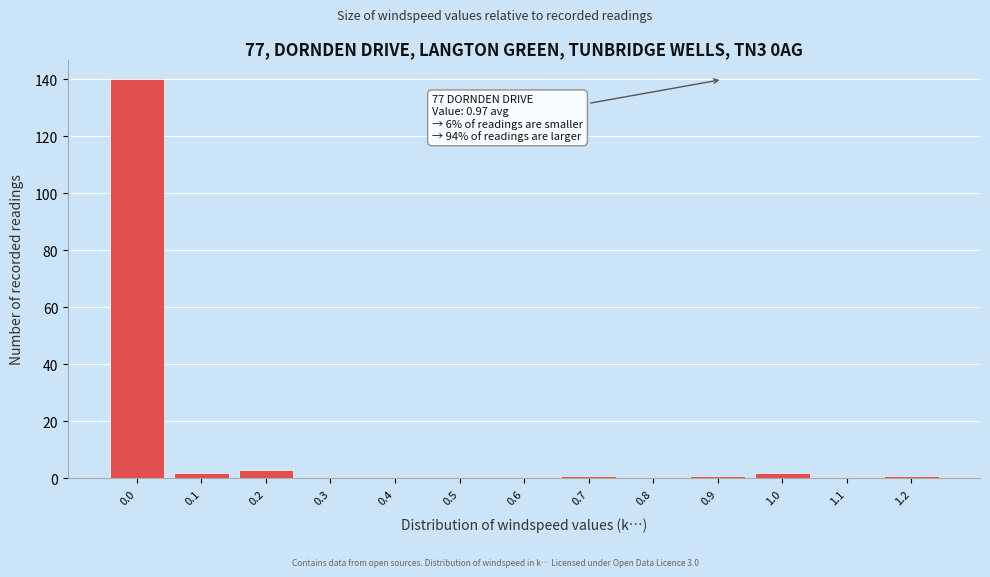

Reading left to right, list all the values displayed in this chart.

0.0=140	0.1=2	0.2=3	0.3=0	0.4=0	0.5=0	0.6=0	0.7=1	0.8=0	0.9=1	1.0=2	1.1=0	1.2=1